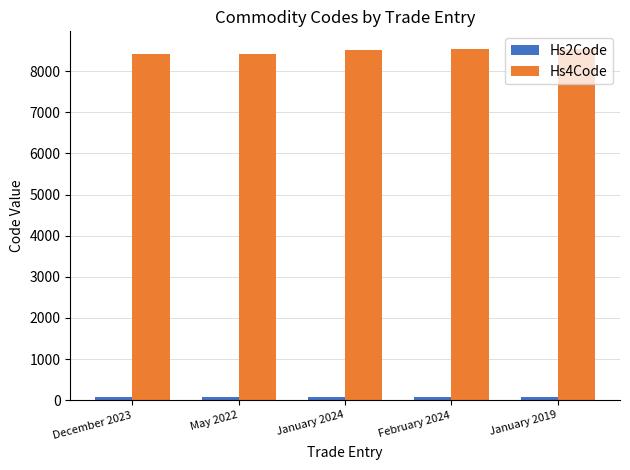

Is it true that Hs4Code equals 3908 at January 2024?

False